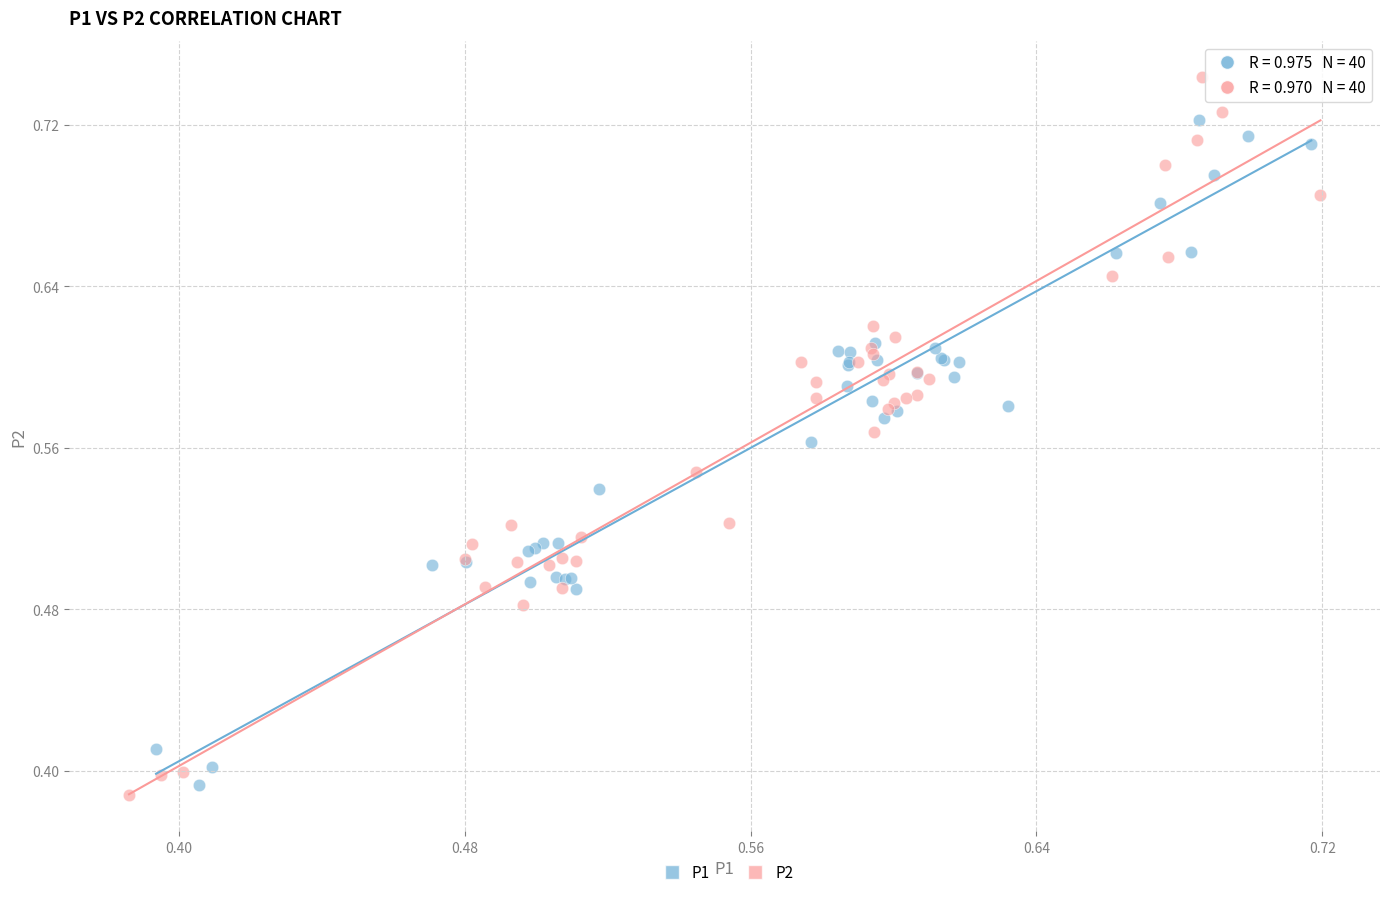

Which series contains the lowest Y value?

P2